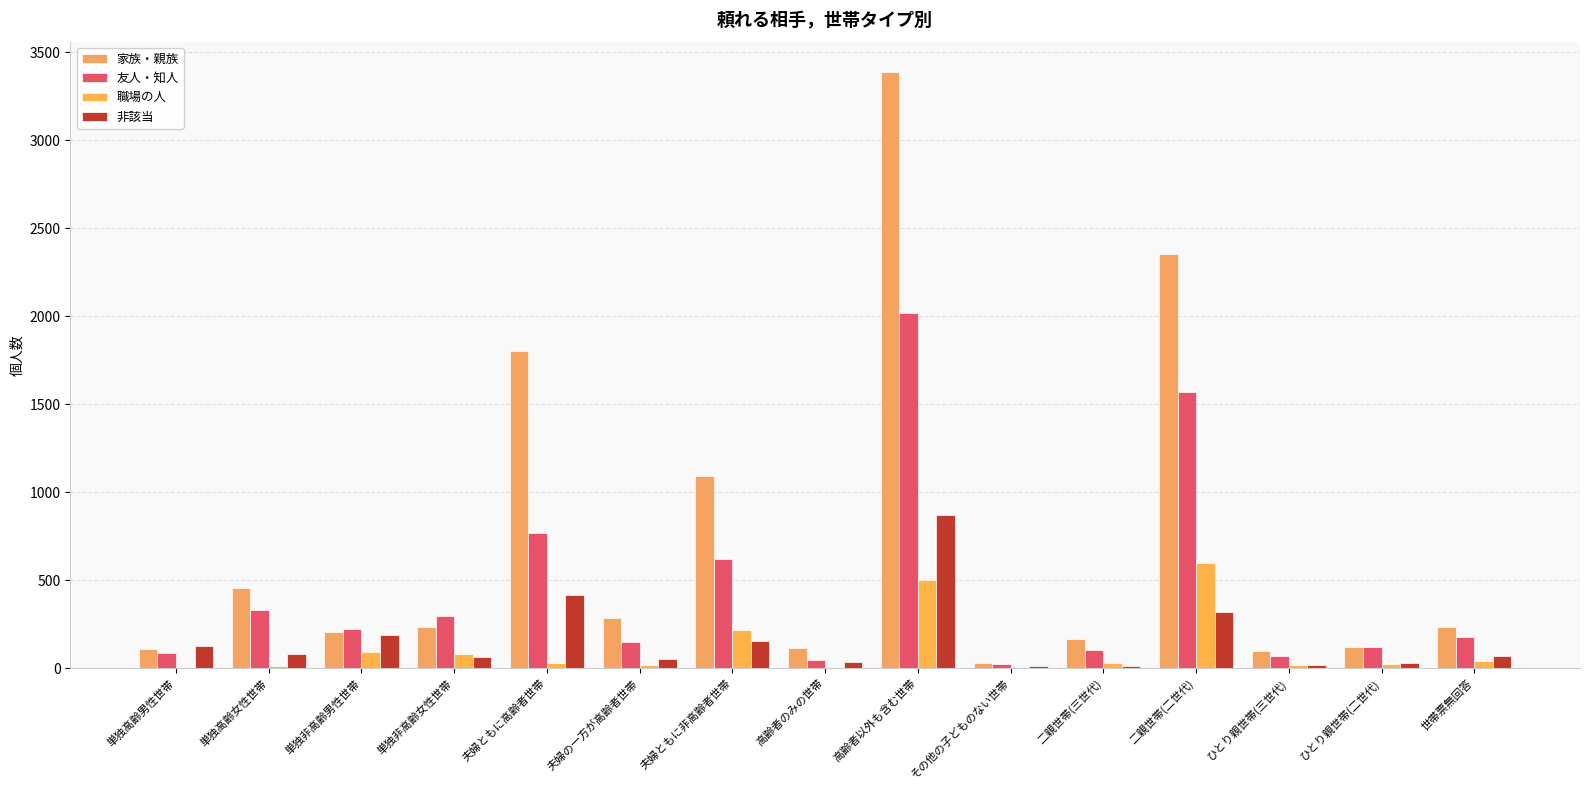

Read the 友人・知人 value at 単独非高齢女性世帯, to the nearest 10.

300